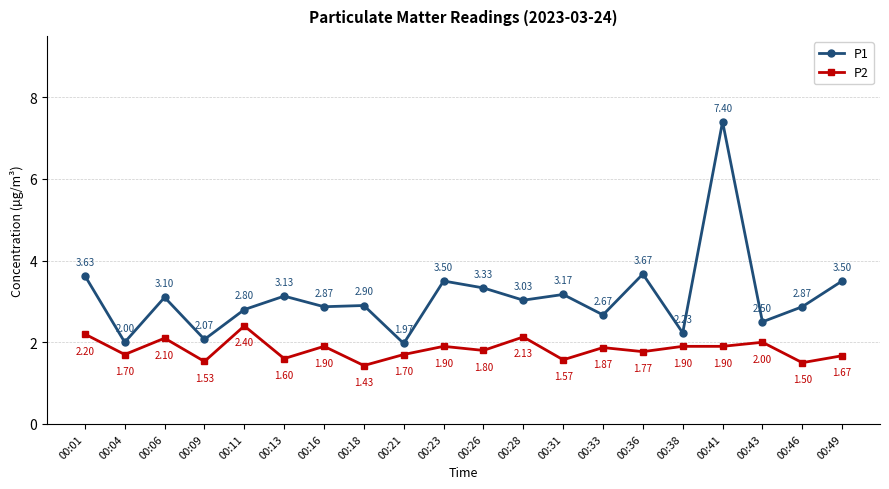

What is the sum of the P1 values at 00:06 and 00:33?

5.8